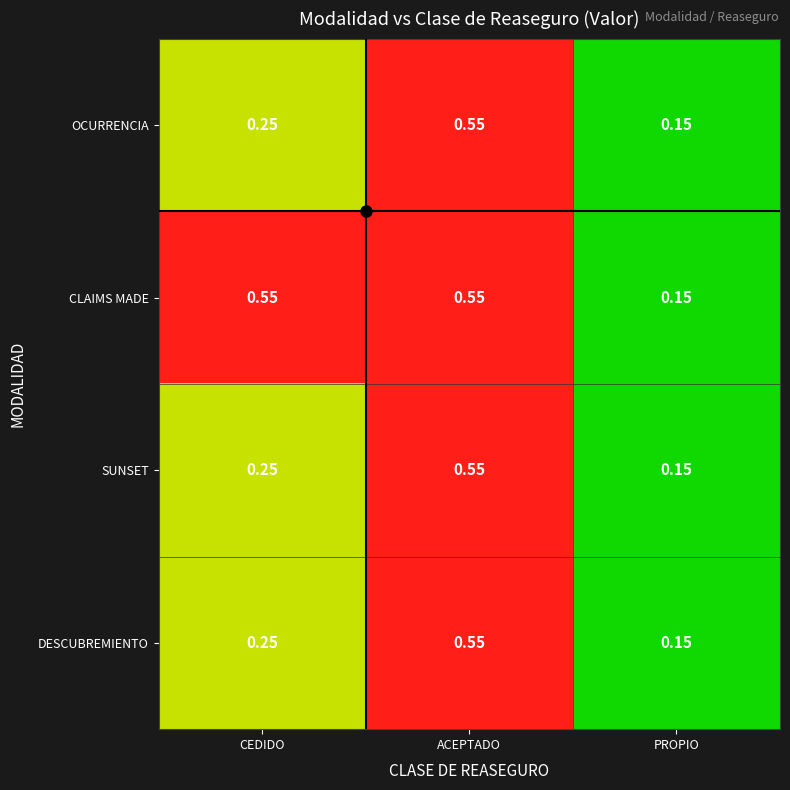

Between CEDIDO and PROPIO, which series saw the biggest shift?

CLAIMS MADE